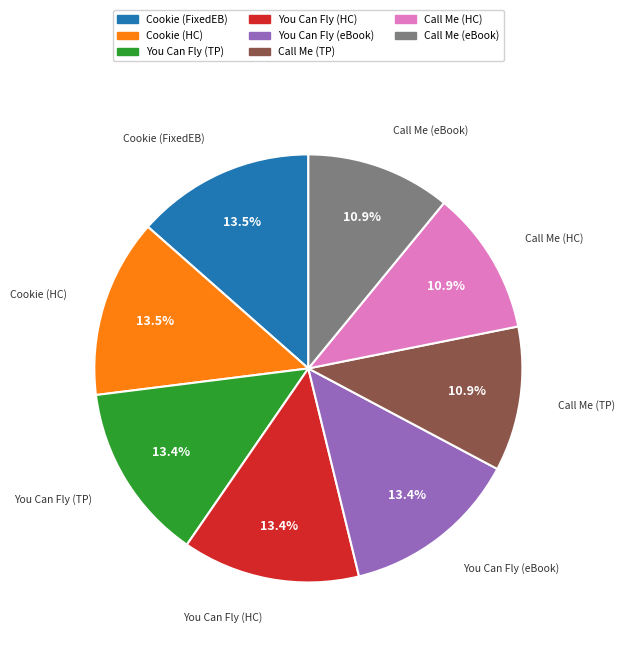

Is there any slice that represents more than half of the pie?

No